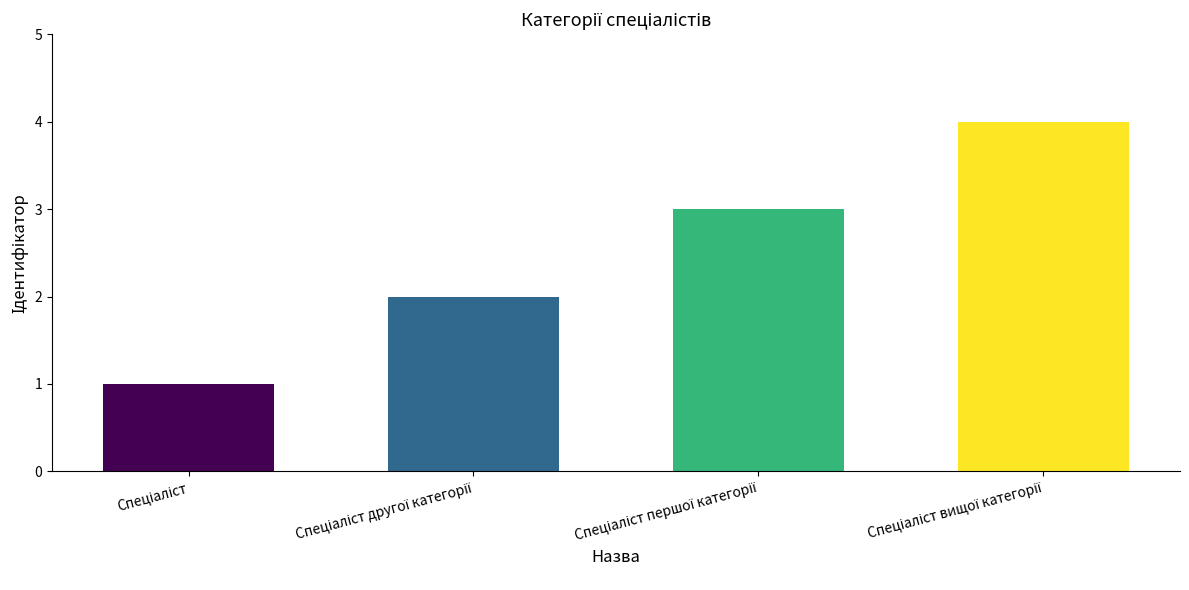

How many values are below 3?

2